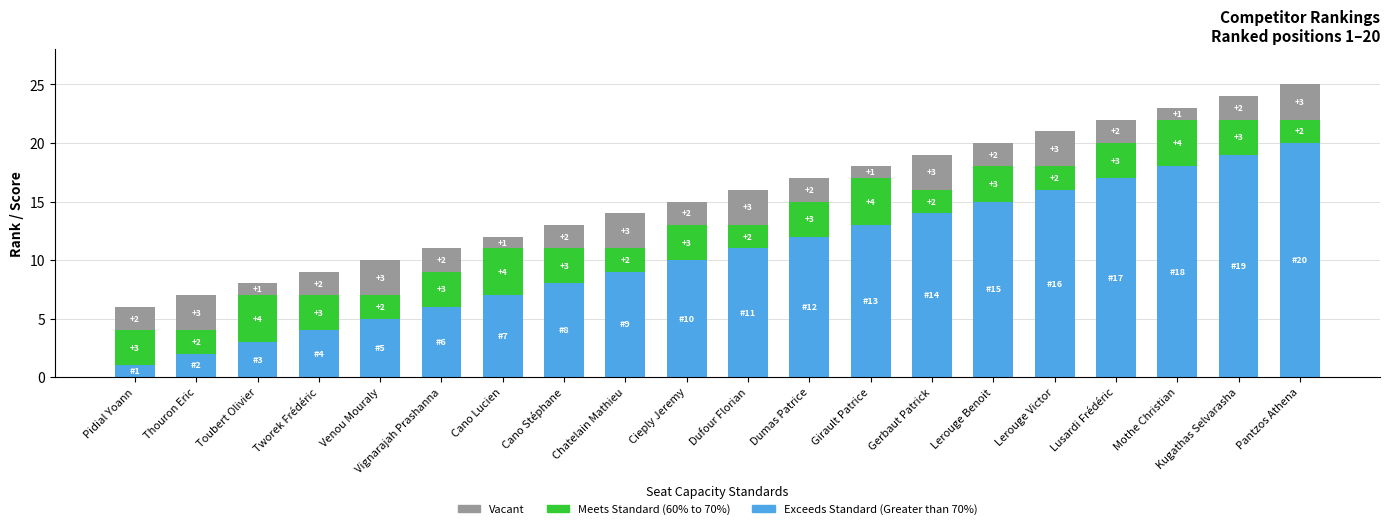

At which category is the sum across all series the highest?

Pantzos Athena